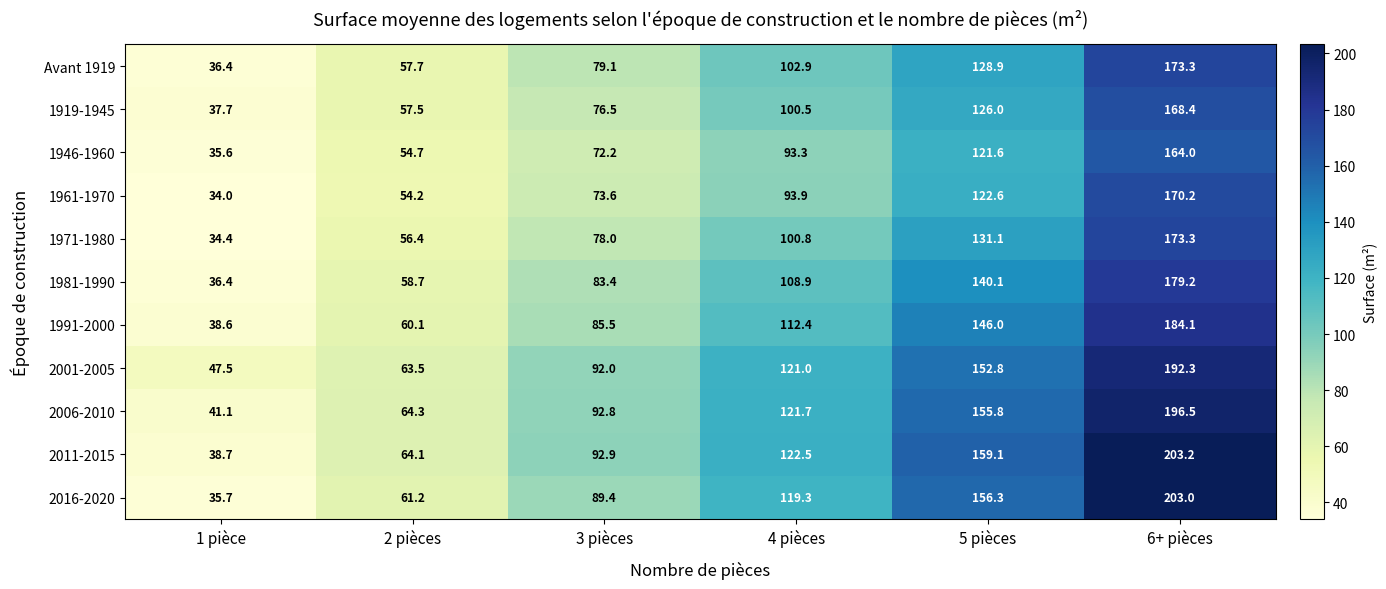

What is the minimum value shown in the chart?

34.0